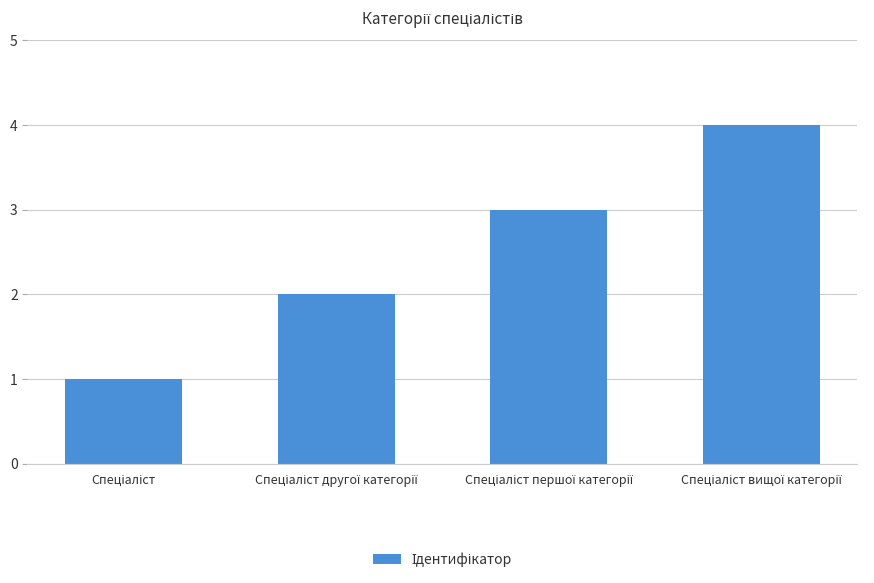

What is the value of the 4th bar from the left?

4